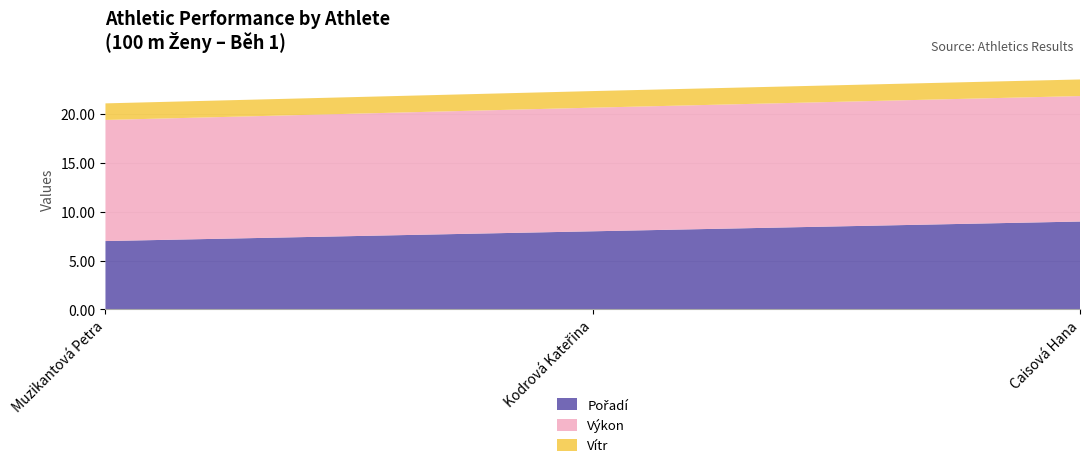

Reading left to right, what are all the values shown in this chart?

Pořadí: 7.0	8.0	9.0
Výkon: 12.4	12.7	12.9
Vítr: 1.7	1.7	1.7